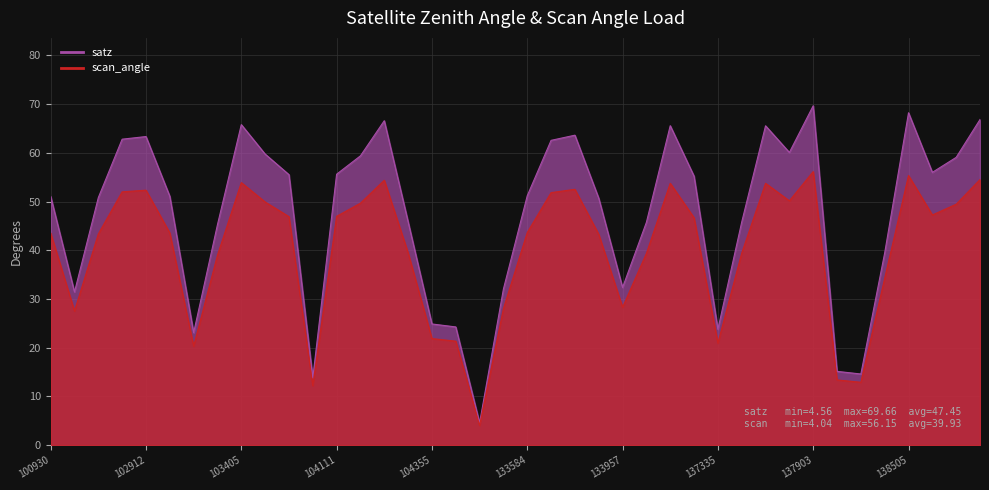

Where does the scan_angle series first go above 43?

100930